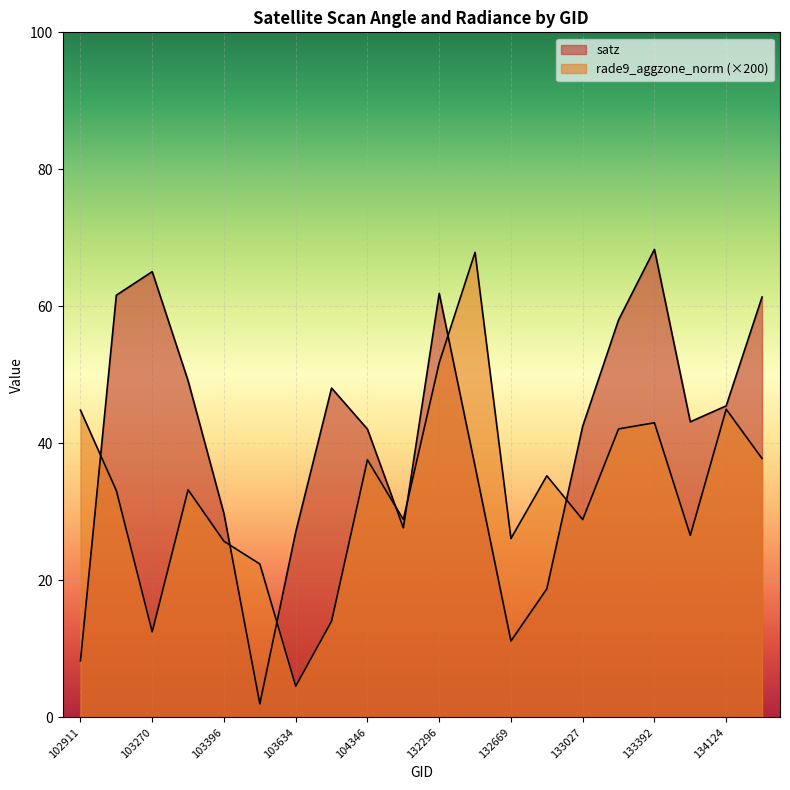

Does the chart display data point markers on the line(s)?

No